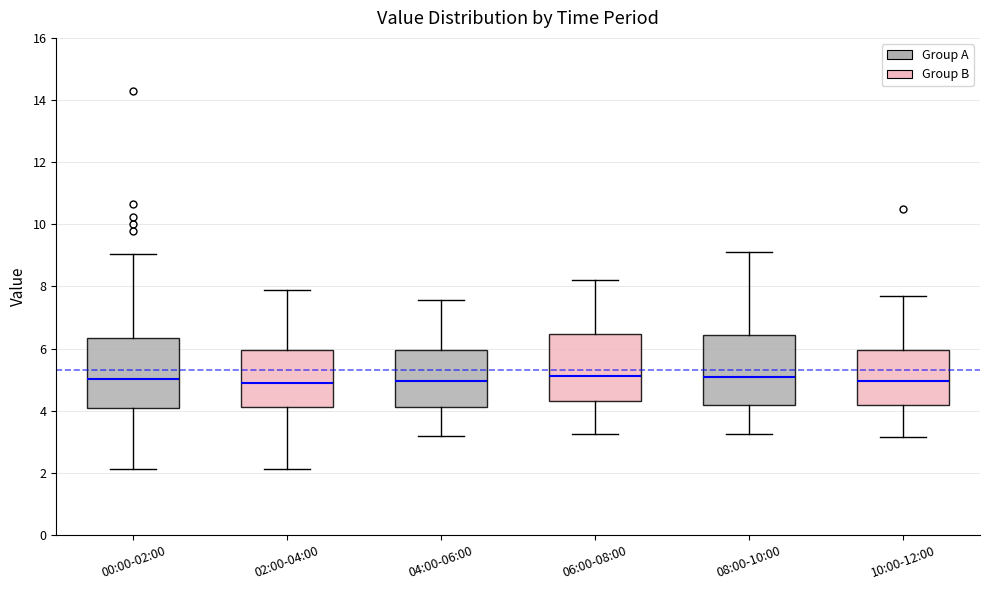

Reading left to right, transcribe this box plot: for each box, give where its median line is, the range the box spans, and where its two whiskers end, as read against the y-axis. The values are not printed on the chart, so give them approximately, as read against the axis.

00:00-02:00: median 5.0, box 4.0 to 6.4, whiskers 2.2 to 9.0
02:00-04:00: median 5.0, box 4.2 to 6.0, whiskers 2.2 to 8.0
04:00-06:00: median 5.0, box 4.2 to 6.0, whiskers 3.2 to 7.6
06:00-08:00: median 5.2, box 4.4 to 6.4, whiskers 3.2 to 8.2
08:00-10:00: median 5.0, box 4.2 to 6.4, whiskers 3.2 to 9.2
10:00-12:00: median 5.0, box 4.2 to 6.0, whiskers 3.2 to 7.8